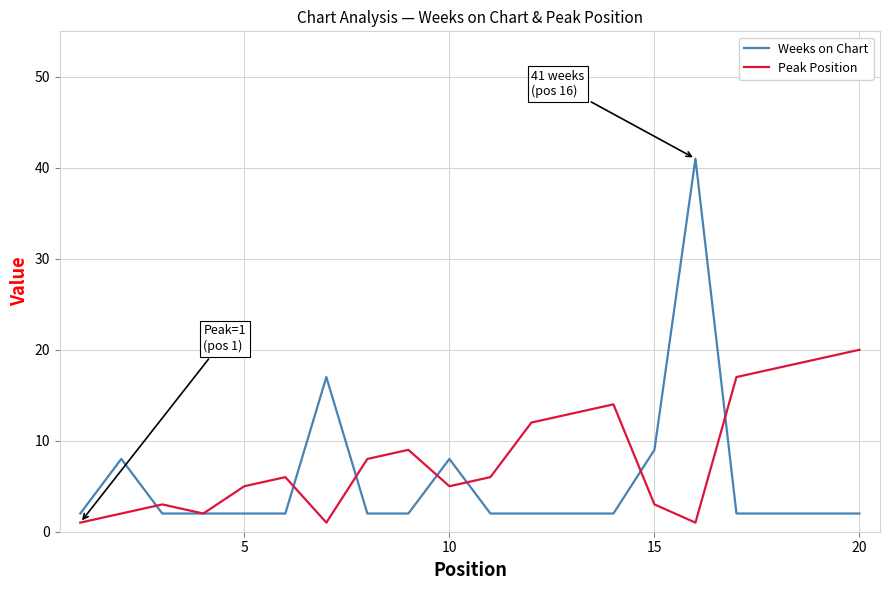

Reading left to right, what are all the values shown in this chart?

Weeks on Chart: 2	8	2	2	2	2	17	2	2	8	2	2	2	2	9	41	2	2	2	2
Peak Position: 1	2	3	2	5	6	1	8	9	5	6	12	13	14	3	1	17	18	19	20